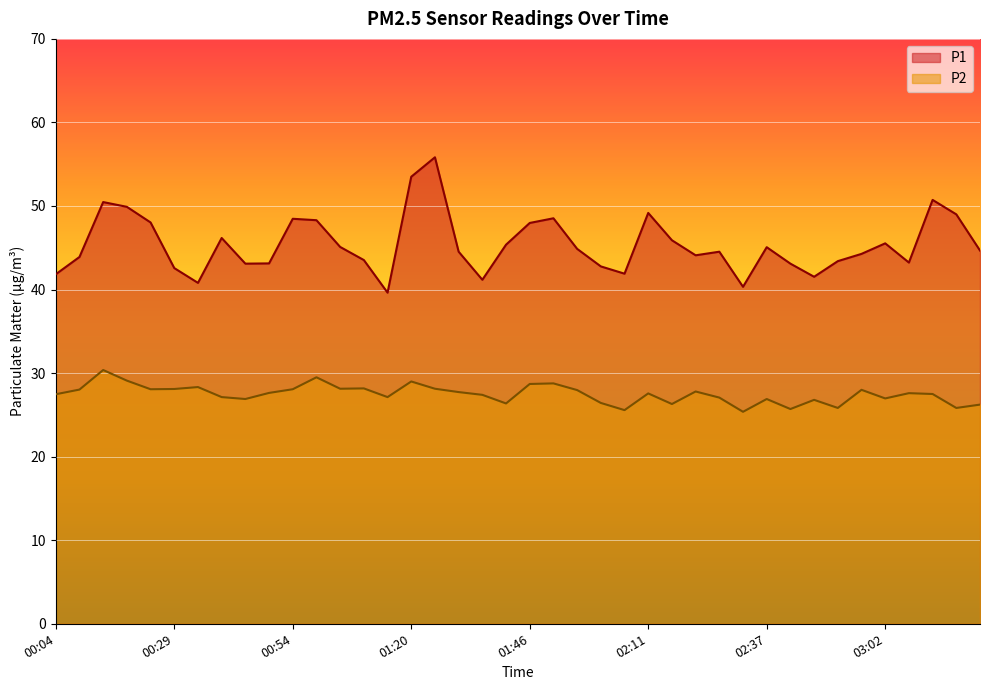

Rank the series by their average value, from lowest to highest.

P2, P1